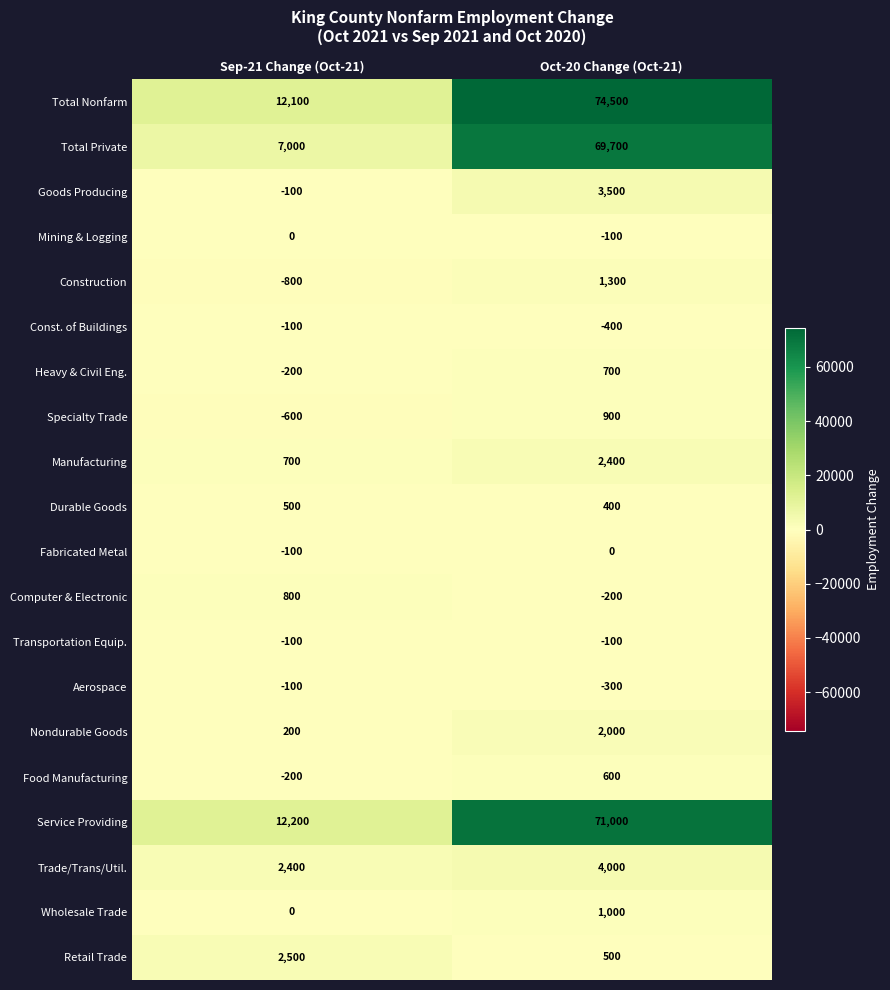

Which series has the widest spread of values?

Total Private